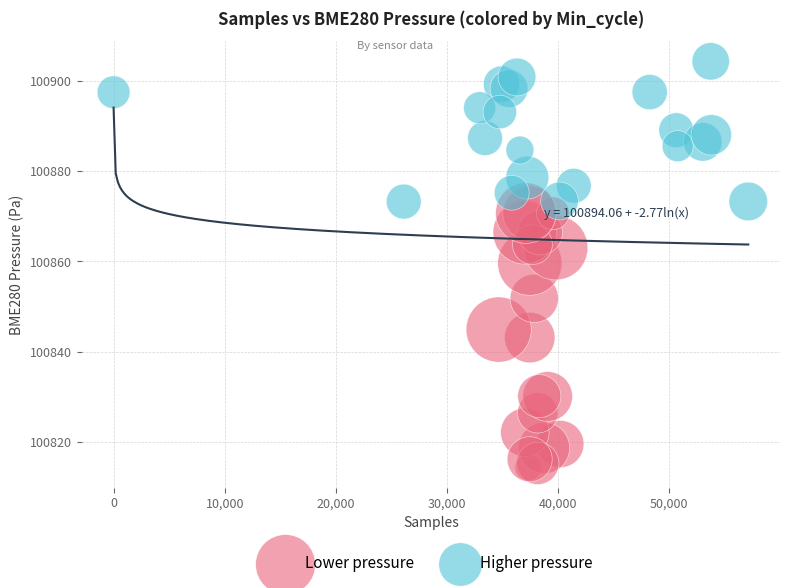

Which series reaches the maximum Y coordinate?

Higher pressure